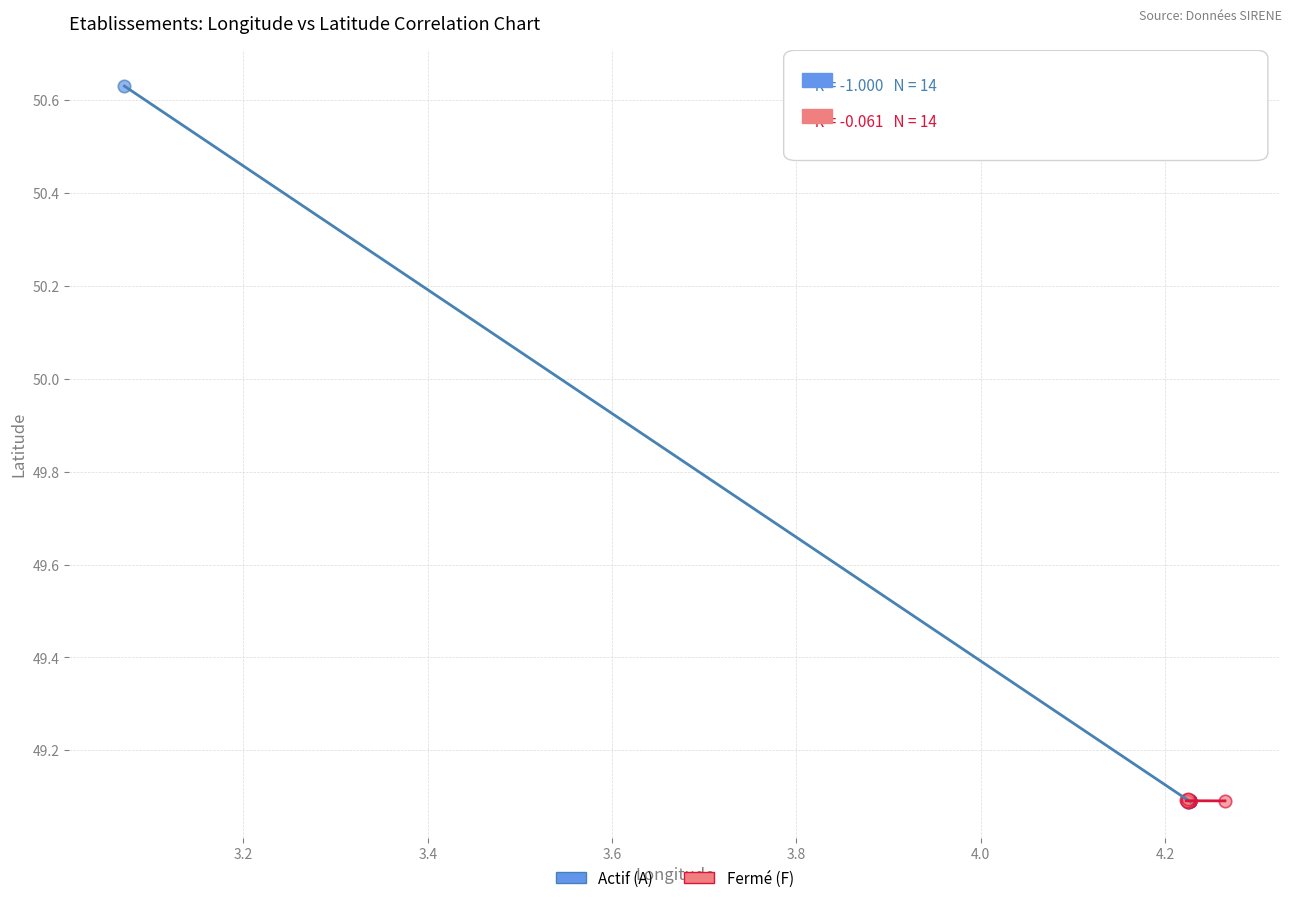

Which series has the widest spread of Y values?

Actif (A)